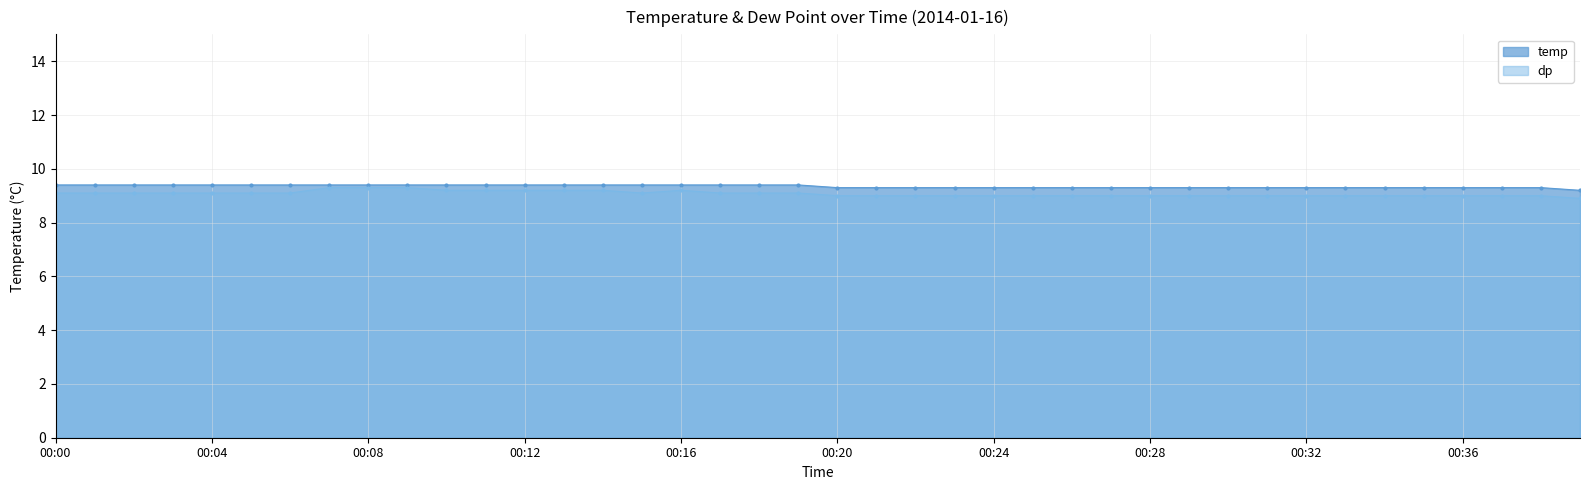

Rank the series at 00:15 from highest to lowest value.

temp, dp